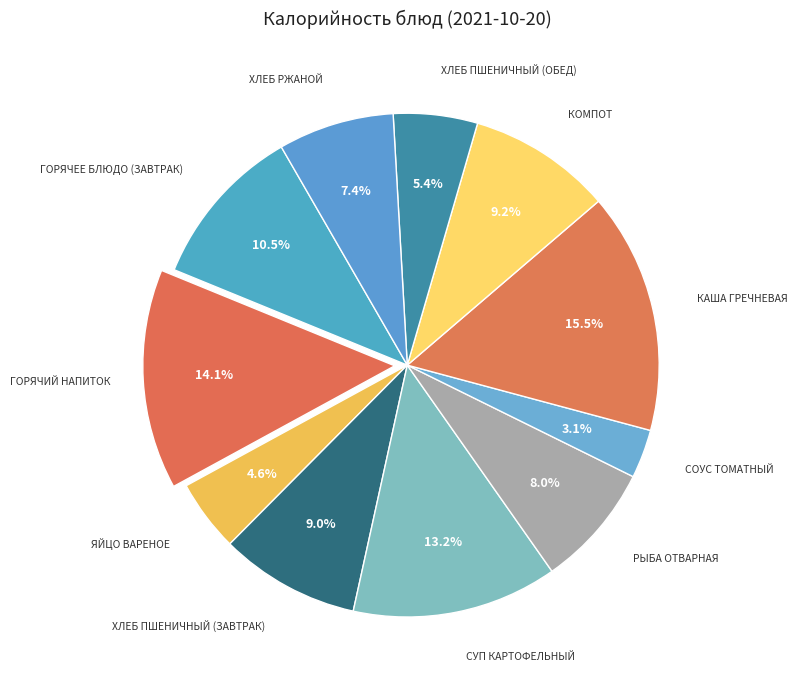

What is the largest slice in the pie chart?

Каша гречневая